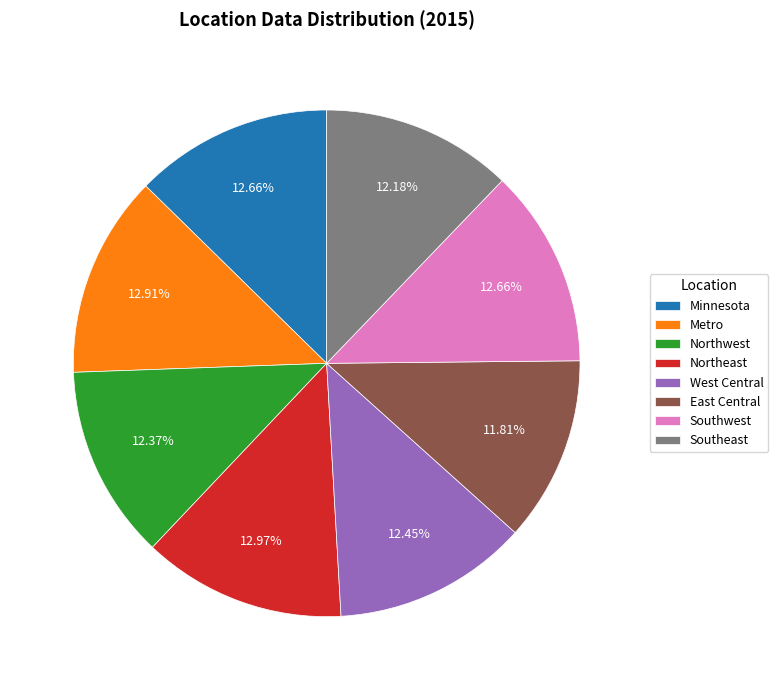

Is the sum of East Central and Northwest greater than half?

No